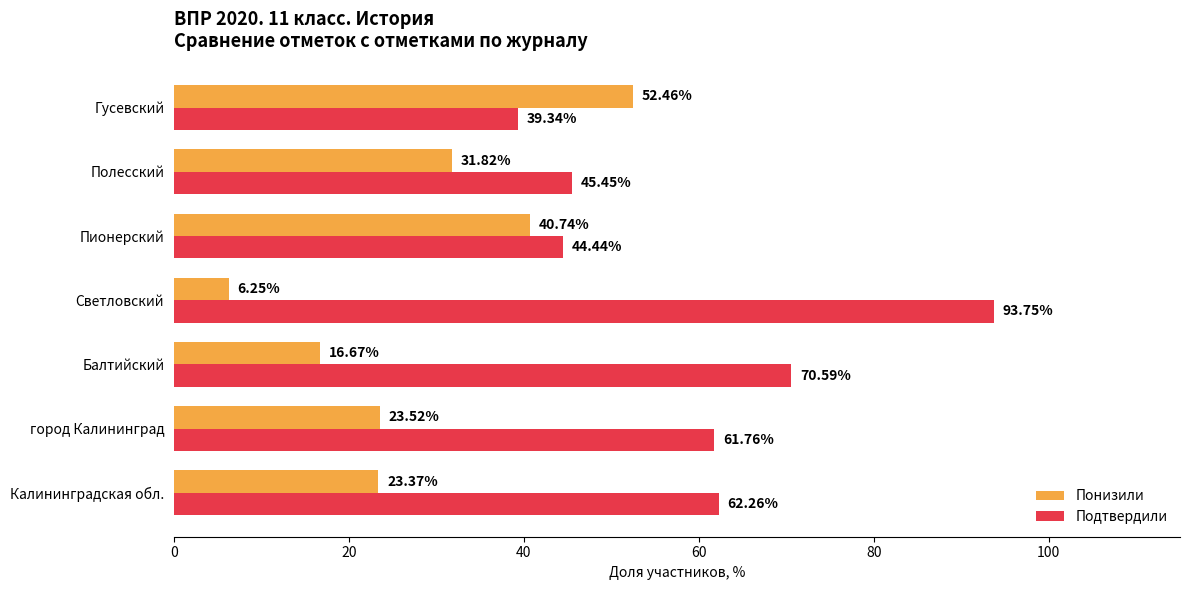

How many data points in Понизили are above 23?

5